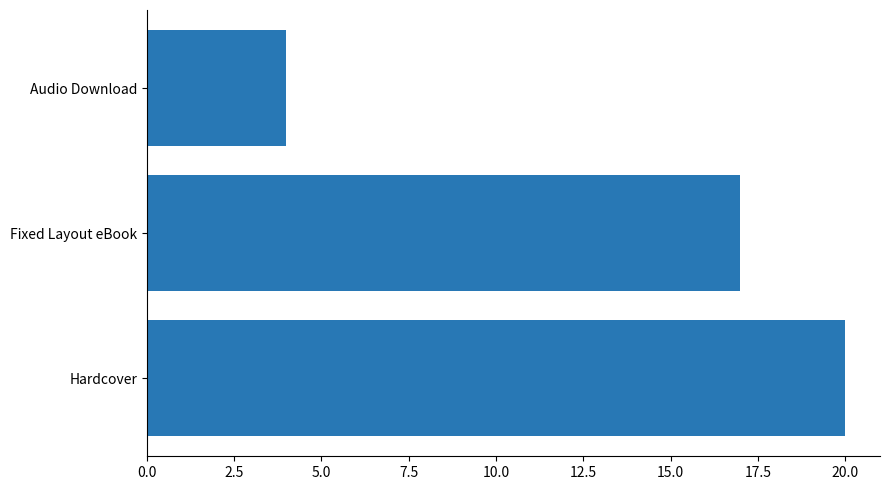

Between Fixed Layout eBook and Audio Download, which is larger?

Fixed Layout eBook